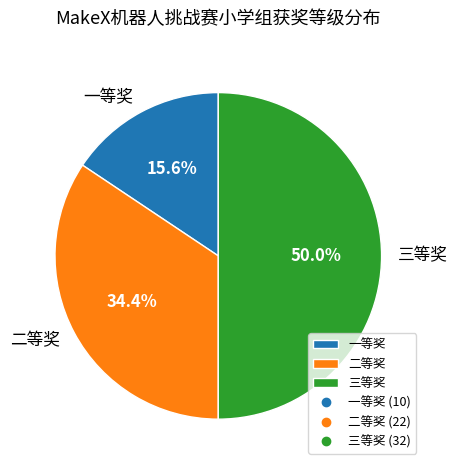

To the nearest percent, what is the combined percentage of 二等奖 and 三等奖?

84%